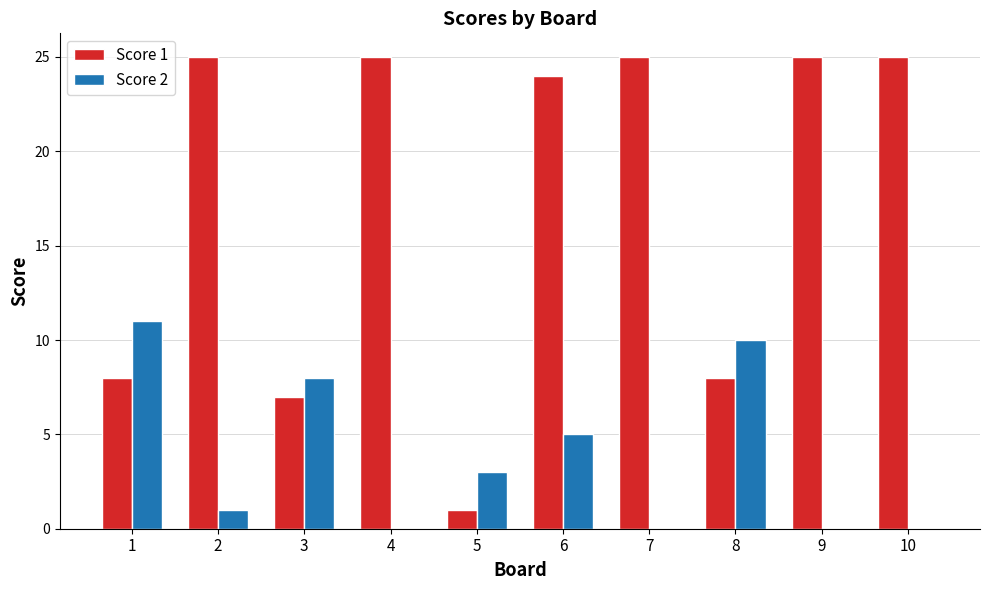

What is the total value across all series at 4?

25